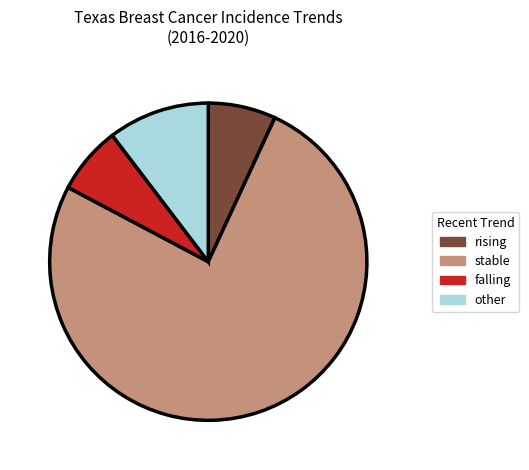

Is there any slice that represents more than half of the pie?

Yes